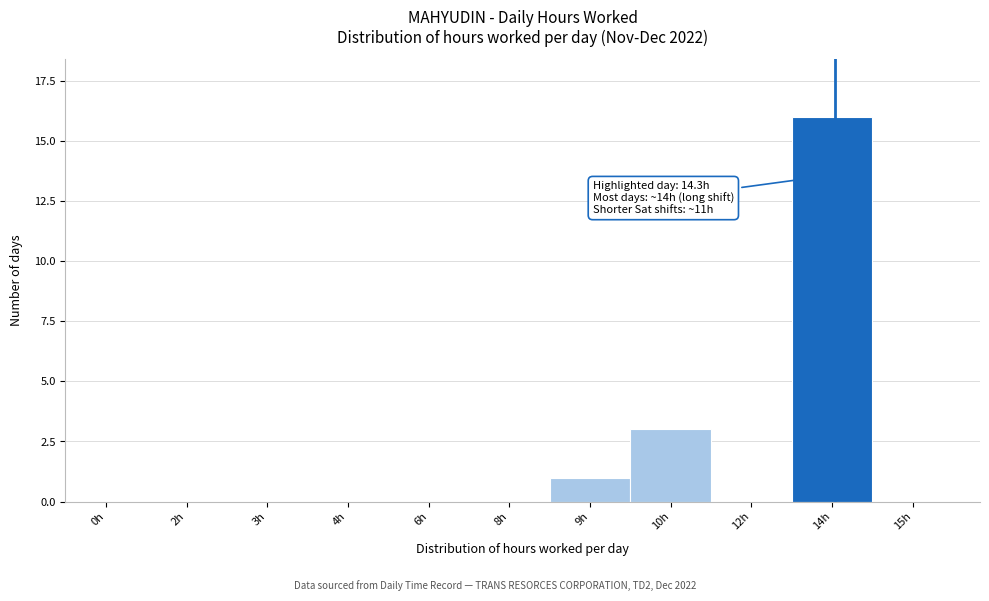

Reading left to right, extract all data points from this chart.

0h=0	2h=0	3h=0	4h=0	6h=0	8h=0	9h=1	10h=3	12h=0	14h=16	15h=0